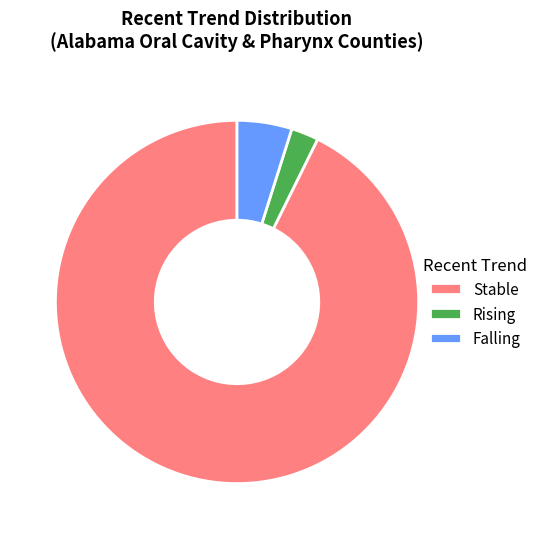

Which has a higher value, Falling or Stable?

Stable